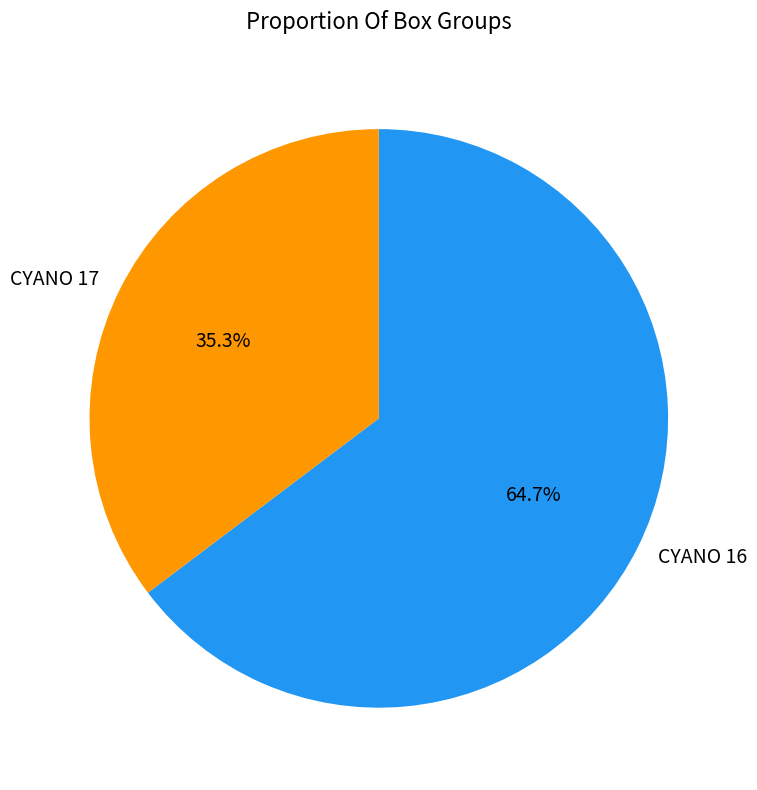

Is there a majority slice in this chart?

Yes